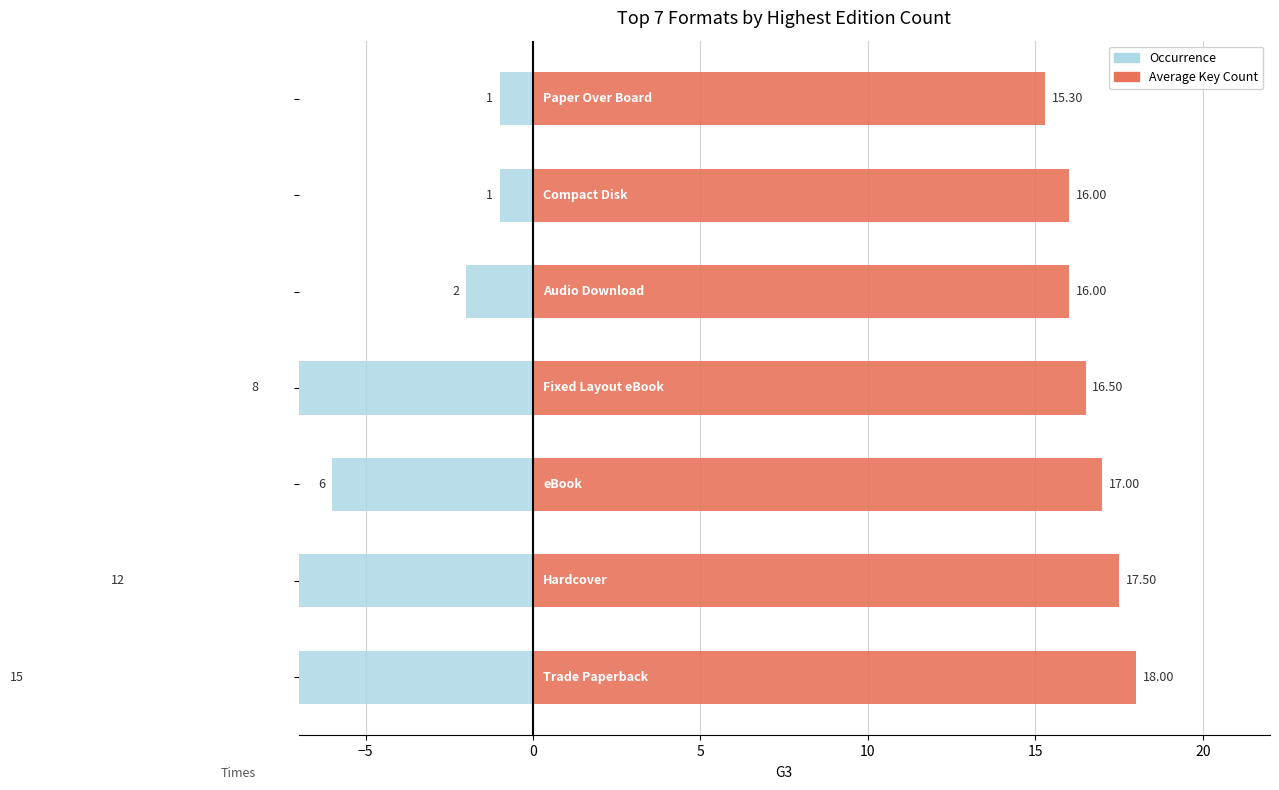

What is the sum of all Average Key Count values?

116.3